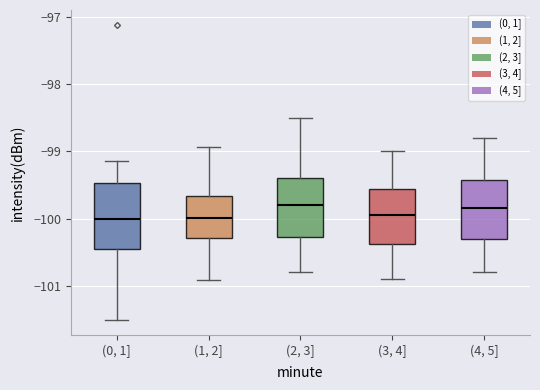

Which box is the tallest, from its lower edge to its upper edge?

(0, 1]